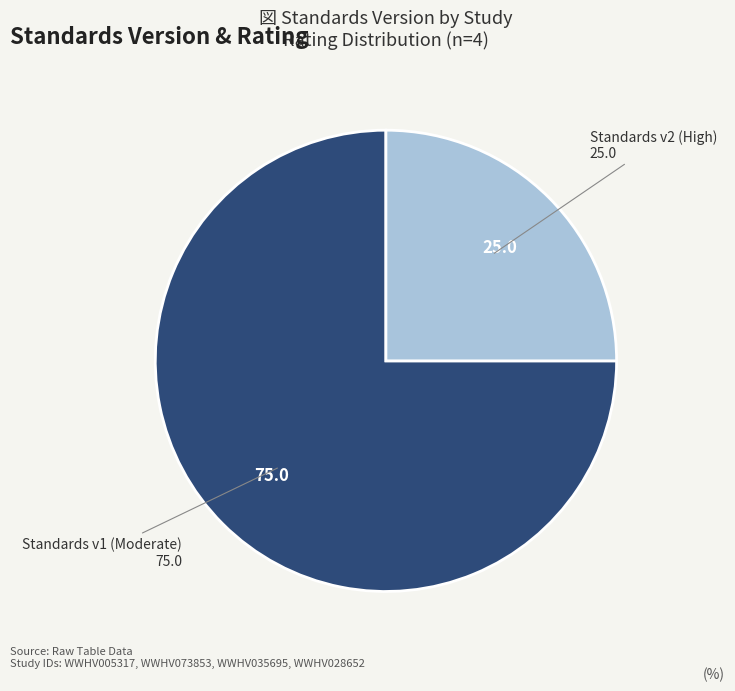

True or false: Standards v1 (Moderate) accounts for 62% of the total.

False